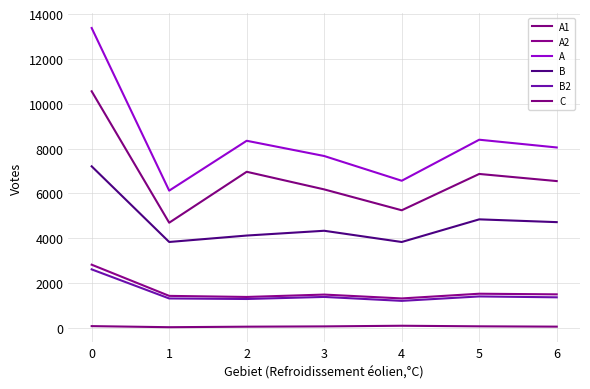

In C, how many points are lower than both neighbors (excluding endpoints)?

1